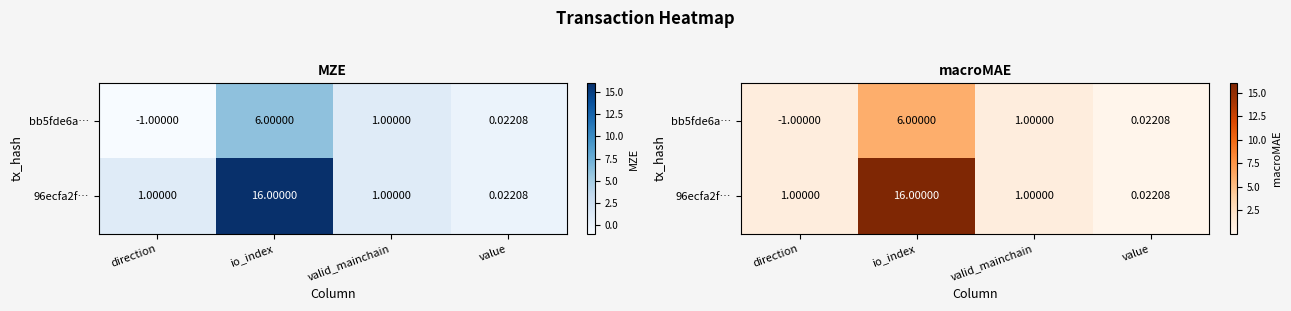

What value does the bb5fde6a… series have at io_index?

6.0